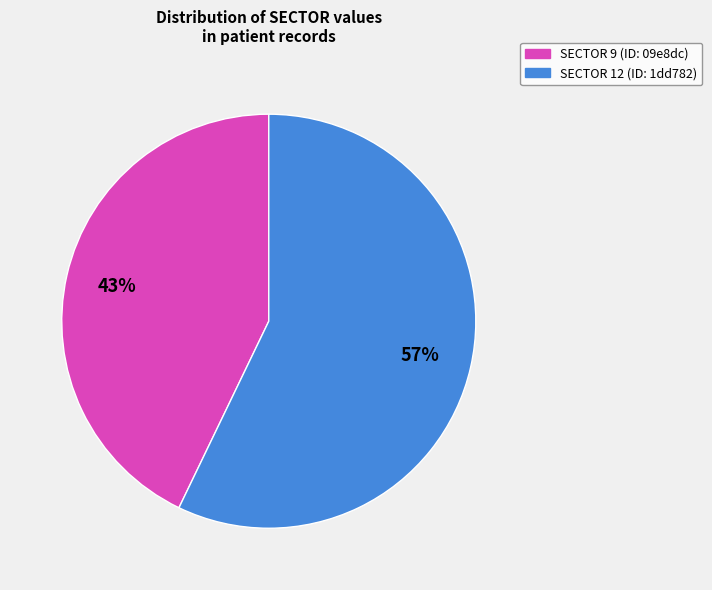

To the nearest percent, what is the average slice percentage?

50%